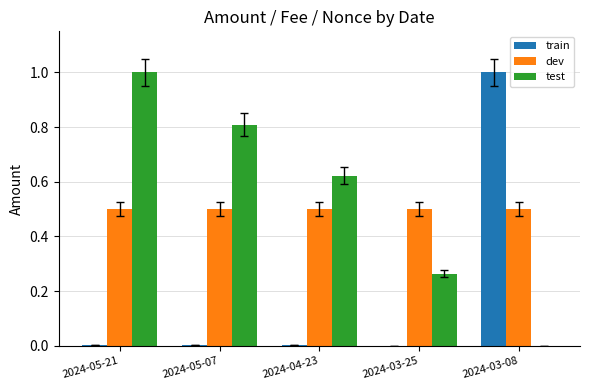

Are the bars horizontal?

No